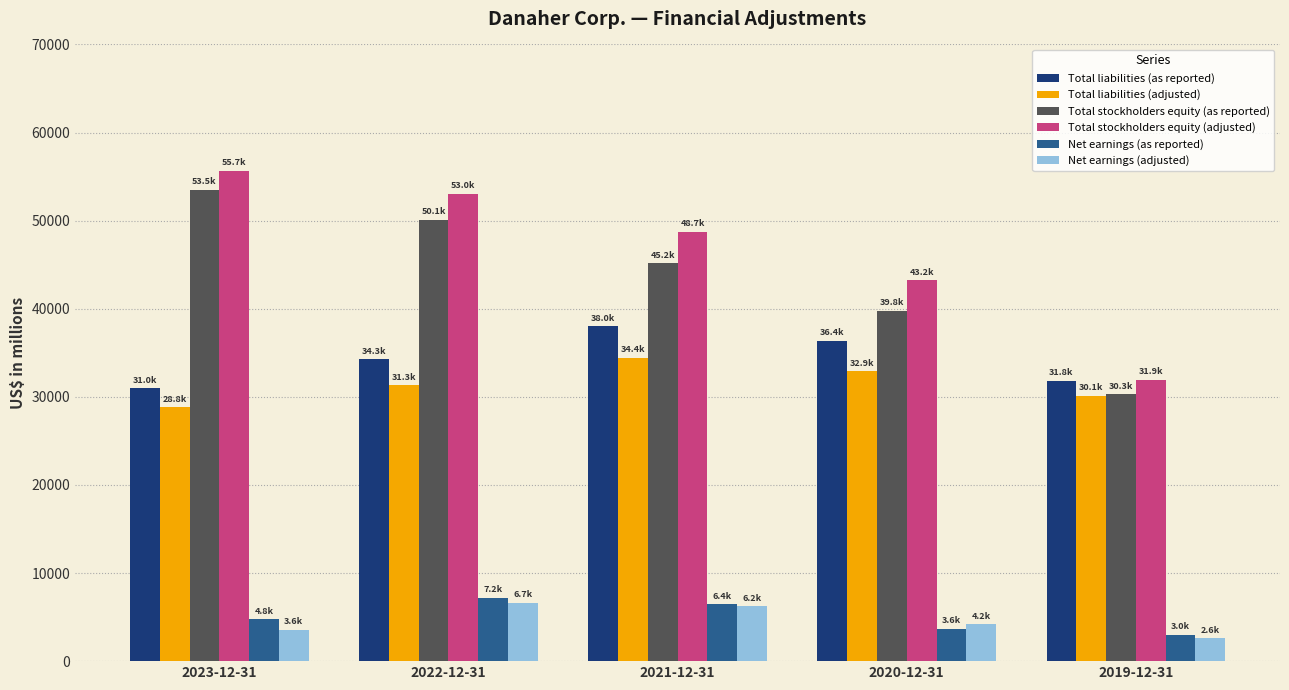

How many bars are there in total?

30